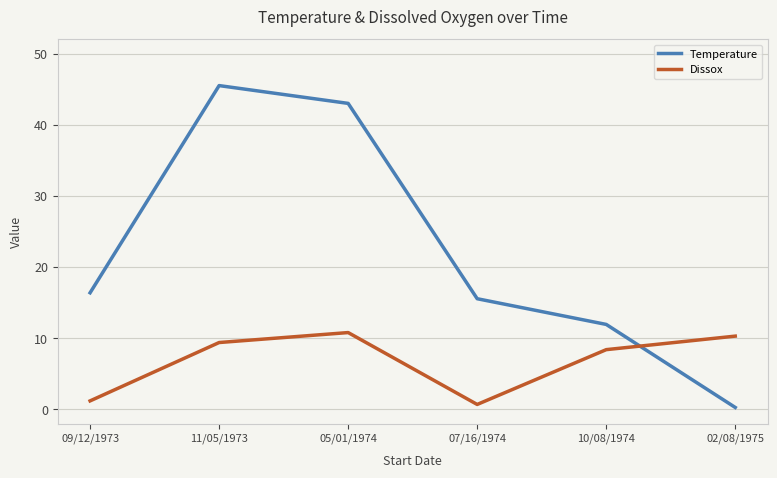

Reading left to right, transcribe all the data shown in this chart.

Temperature: 09/12/1973=16.4	11/05/1973=45.5	05/01/1974=43.0	07/16/1974=15.6	10/08/1974=11.9	02/08/1975=0.3
Dissox: 09/12/1973=1.2	11/05/1973=9.4	05/01/1974=10.8	07/16/1974=0.7	10/08/1974=8.4	02/08/1975=10.3